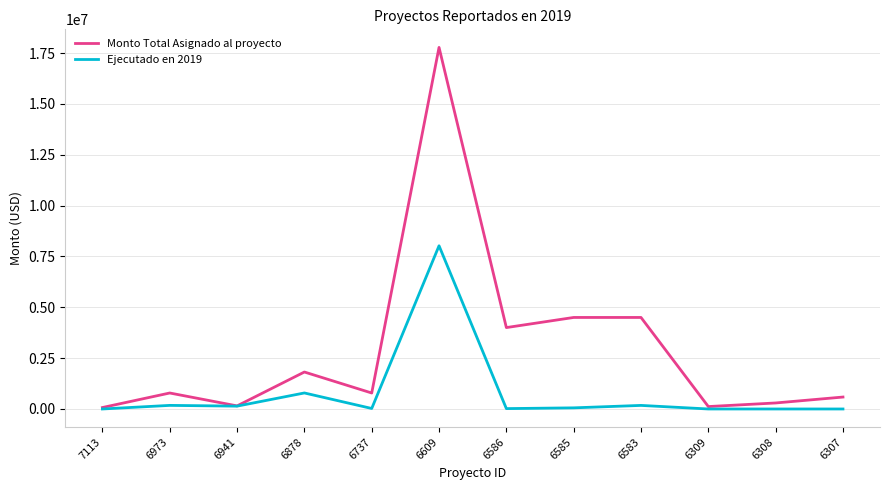

How many lines are shown in the chart?

2